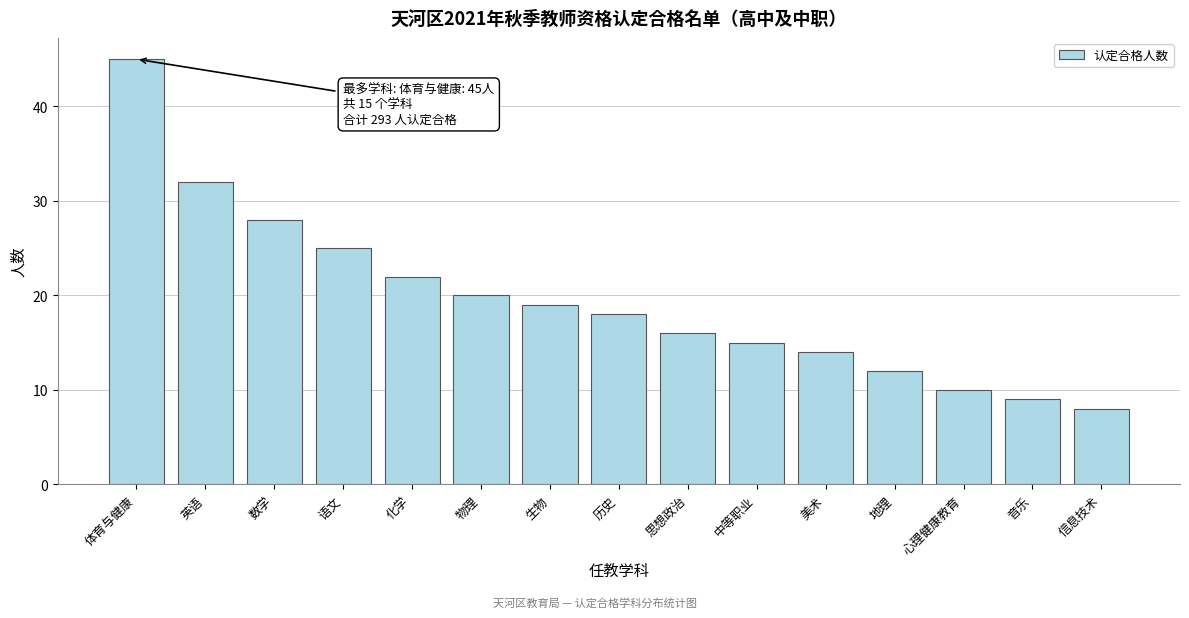

Reading left to right, extract all data points from this chart.

45	32	28	25	22	20	19	18	16	15	14	12	10	9	8